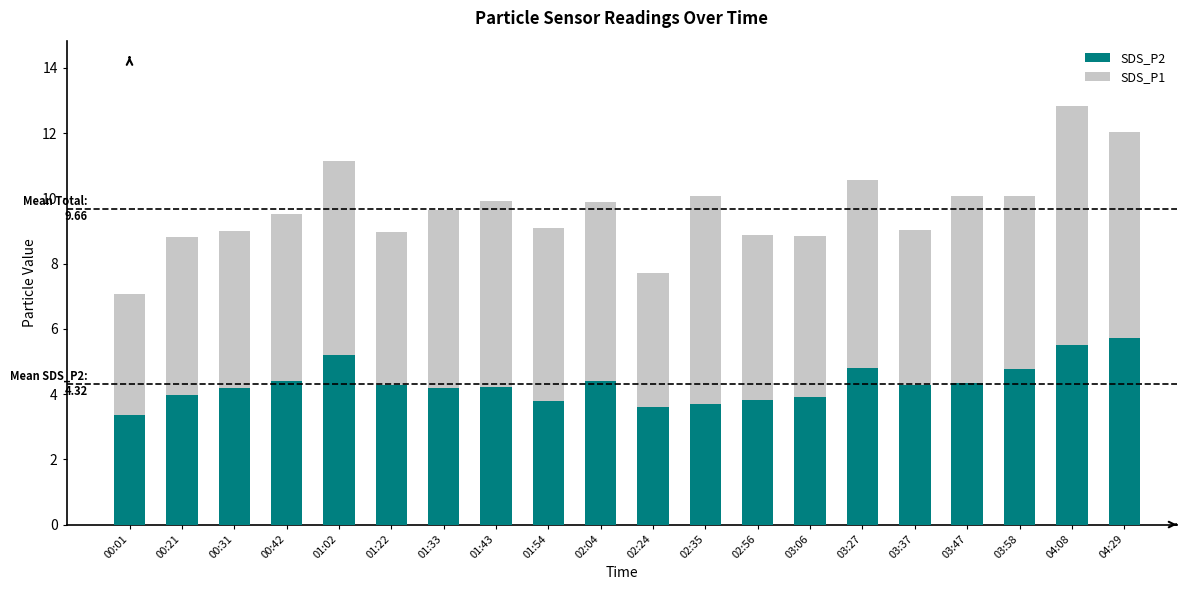

What value does the SDS_P2 series have at 01:33?

4.2